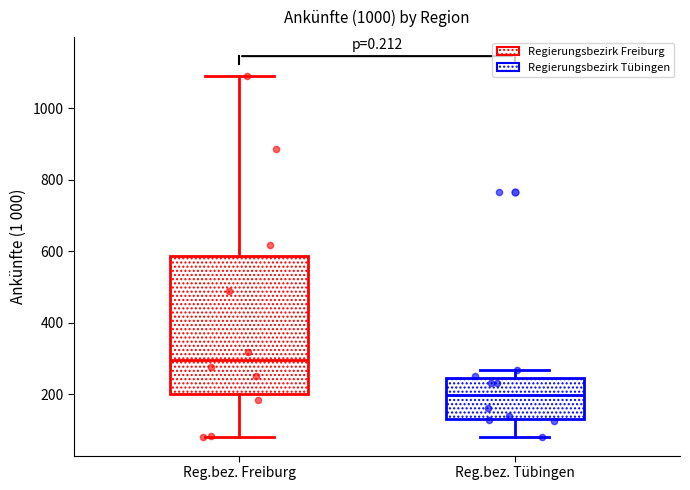

Reading left to right, transcribe this box plot: for each box, give where its median line is, the range the box spans, and where its two whiskers end, as read against the y-axis. The values are not printed on the chart, so give them approximately, as read against the axis.

Reg.bez. Freiburg: median 300, box 200 to 580, whiskers 80 to 1100
Reg.bez. Tübingen: median 200, box 140 to 240, whiskers 80 to 260